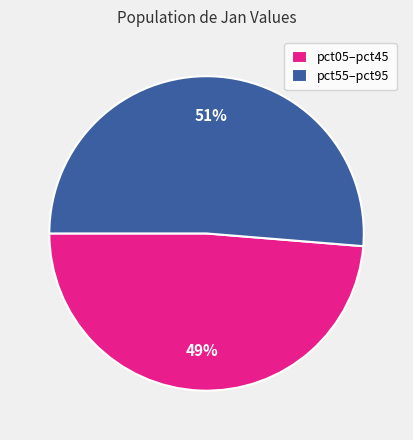

What percentage is the pct05–pct45 slice, to the nearest percent?

49%